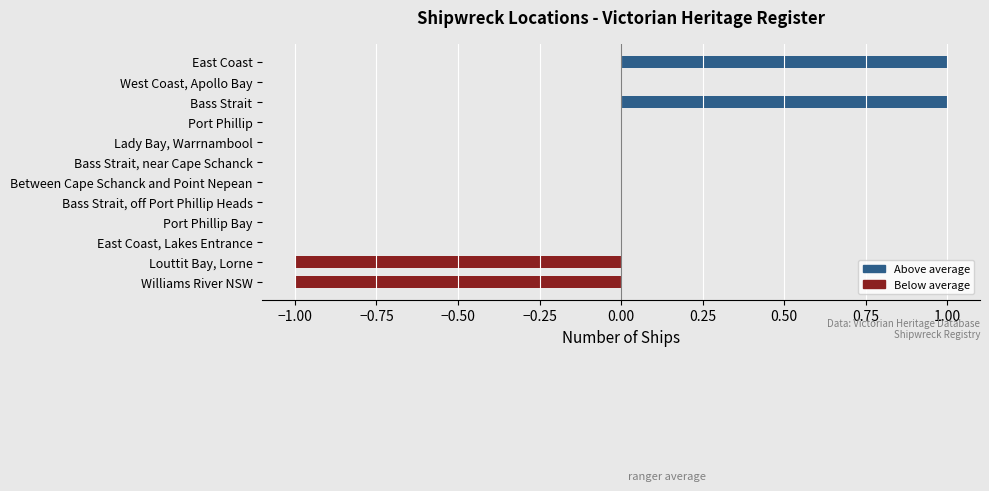

Which has a higher value, Williams River NSW or East Coast?

East Coast